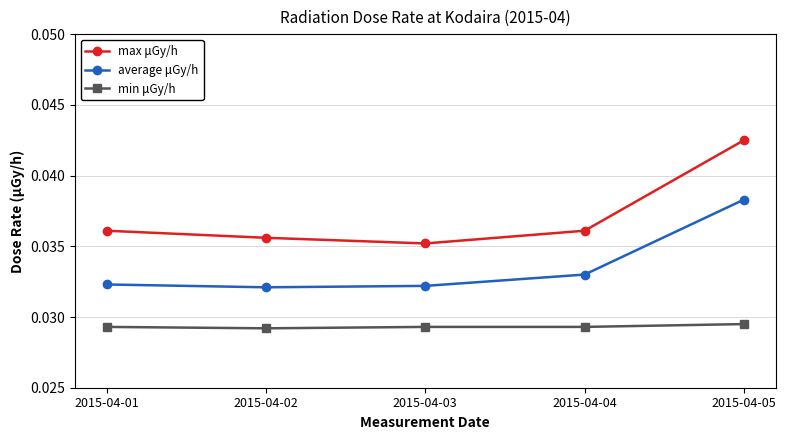

What is the sum of all min μGy/h values?

0.1